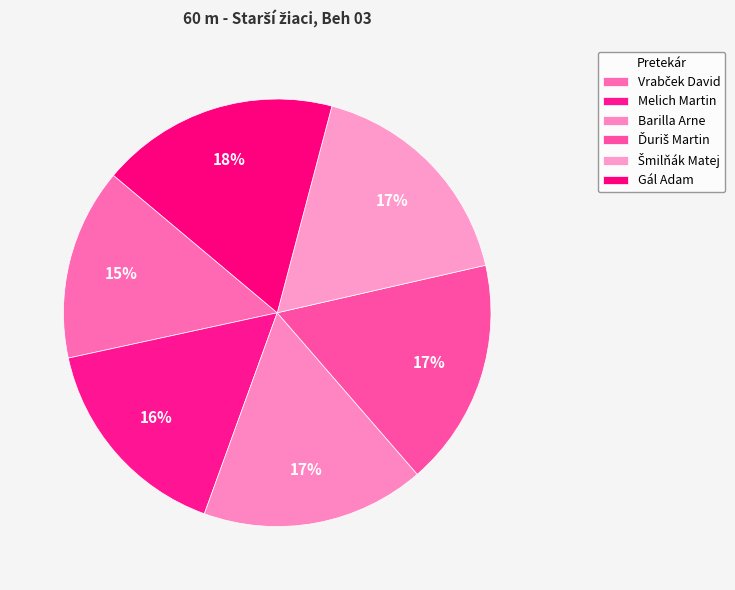

Combined, do Barilla Arne and Melich Martin account for over 50%?

No